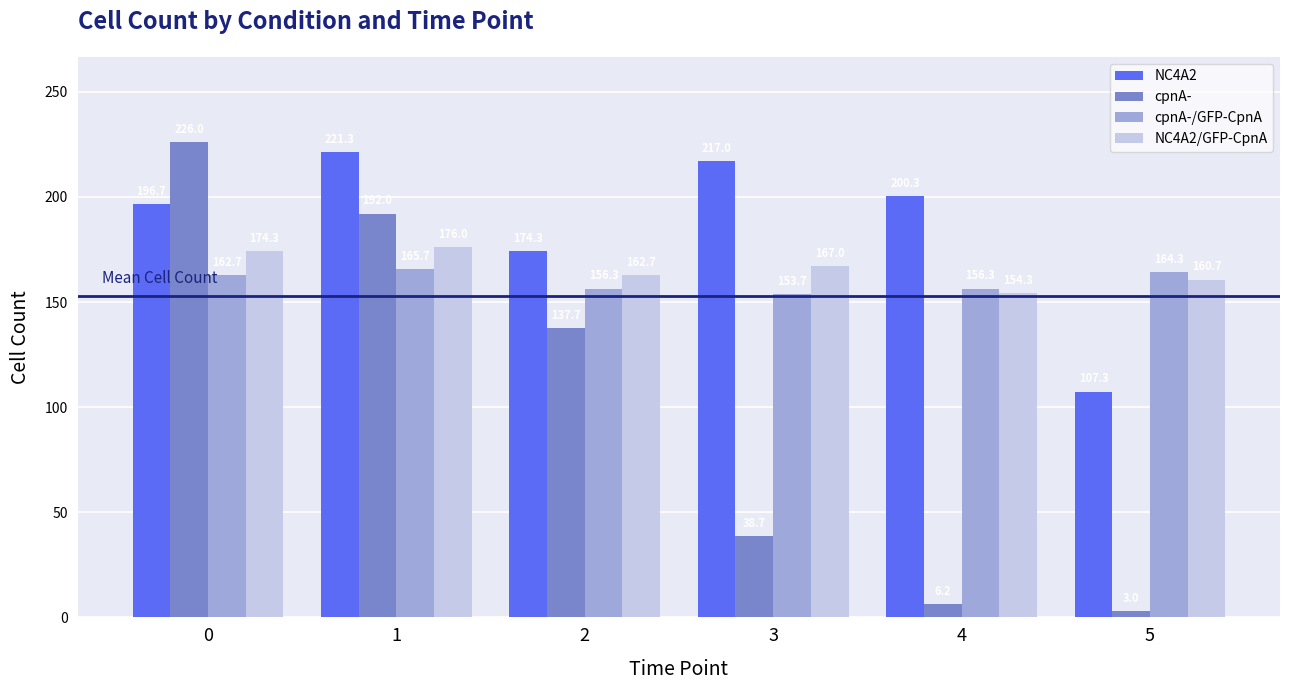

What are all the series names shown in the legend?

NC4A2, cpnA-, cpnA-/GFP-CpnA, NC4A2/GFP-CpnA